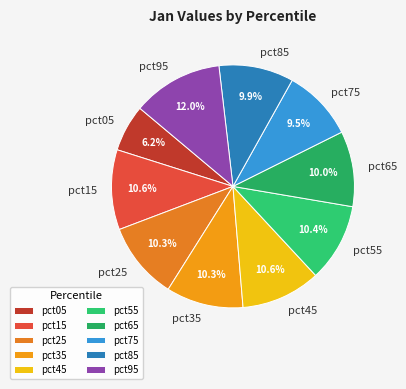

Count the number of slices in the pie.

10